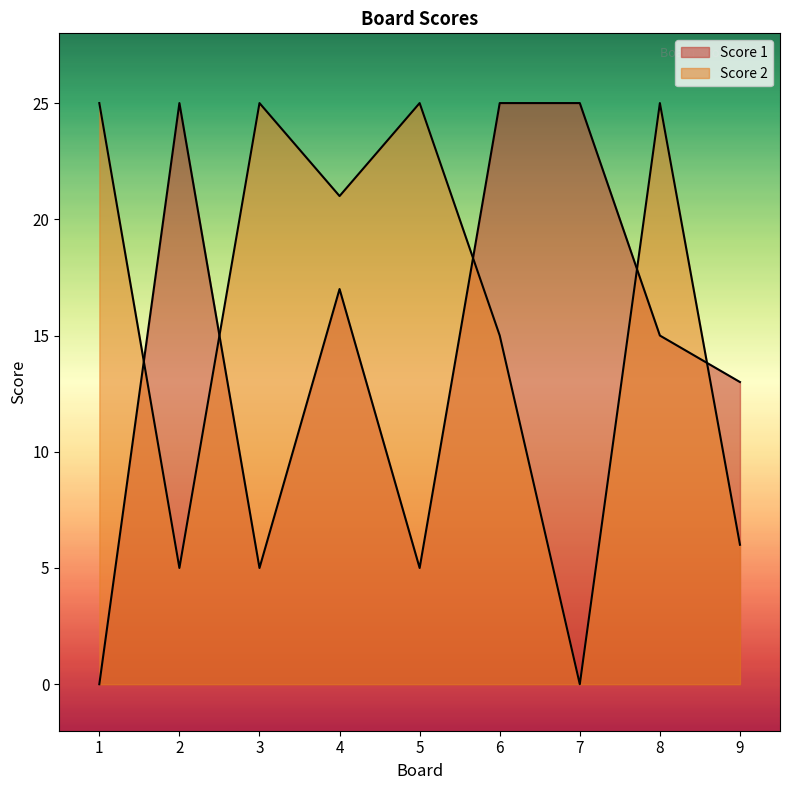

Is the value of Score 2 at 7 greater than the value of Score 1 at 7?

No